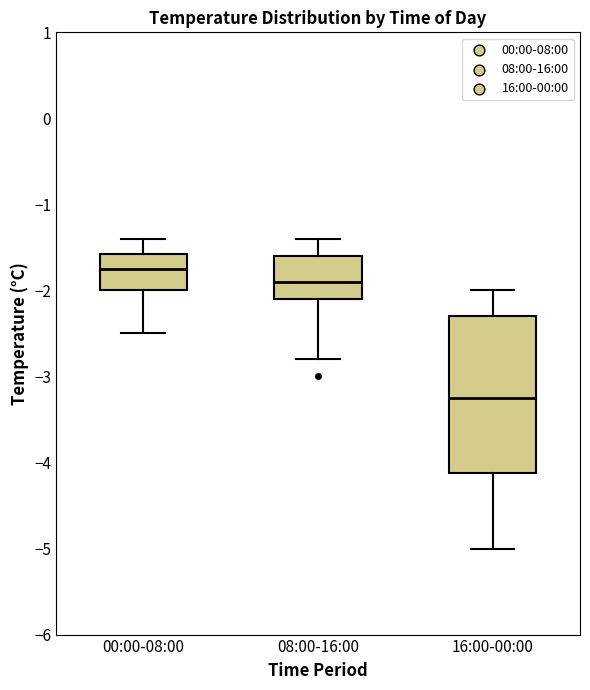

Reading left to right, transcribe this box plot: for each box, give where its median line is, the range the box spans, and where its two whiskers end, as read against the y-axis. The values are not printed on the chart, so give them approximately, as read against the axis.

00:00-08:00: median -1.7, box -2.0 to -1.6, whiskers -2.5 to -1.4
08:00-16:00: median -1.9, box -2.1 to -1.6, whiskers -2.8 to -1.4
16:00-00:00: median -3.2, box -4.1 to -2.3, whiskers -5.0 to -2.0